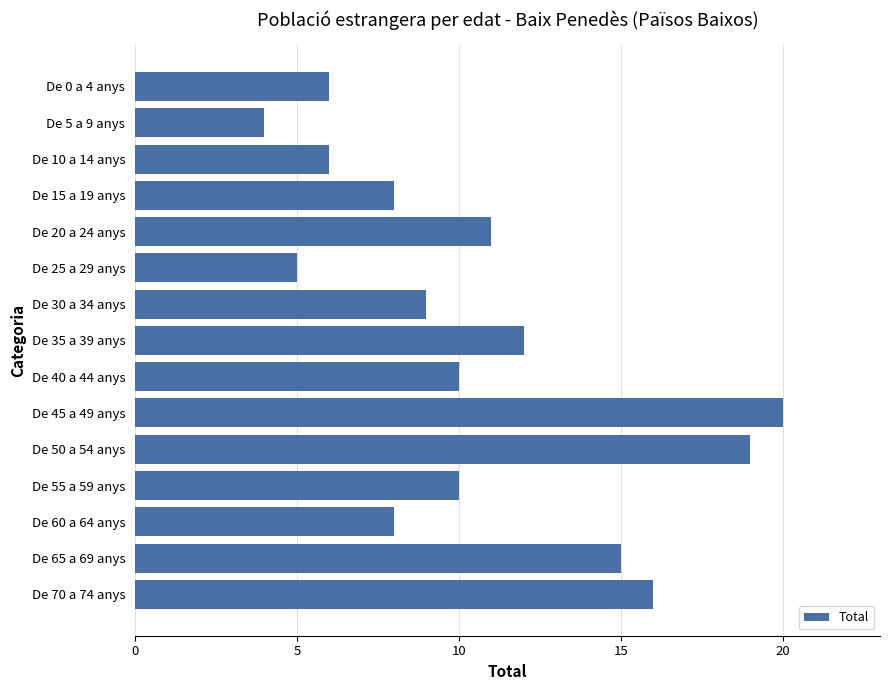

Reading bottom to top, extract all data points from this chart.

16	15	8	10	19	20	10	12	9	5	11	8	6	4	6